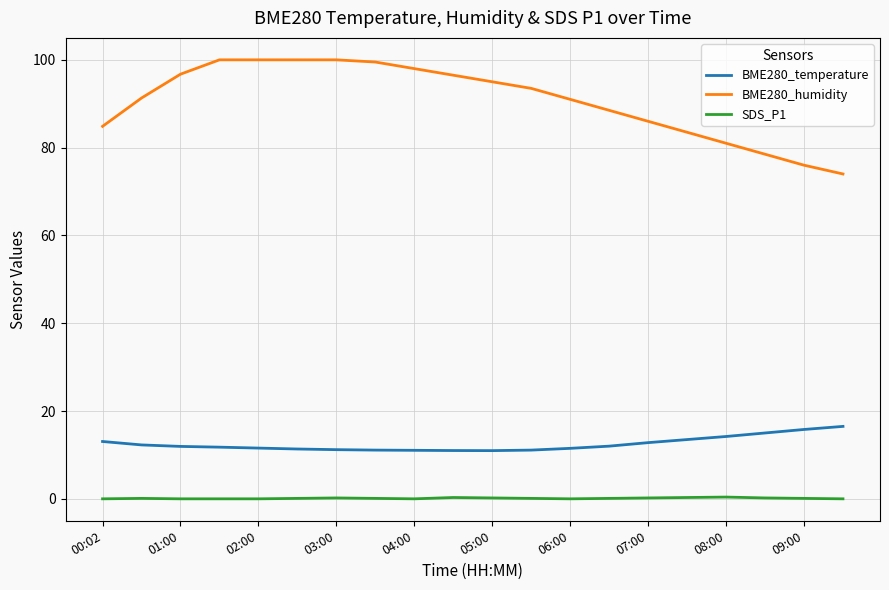

What is the difference between the maximum and minimum values in the BME280_temperature series?

5.5